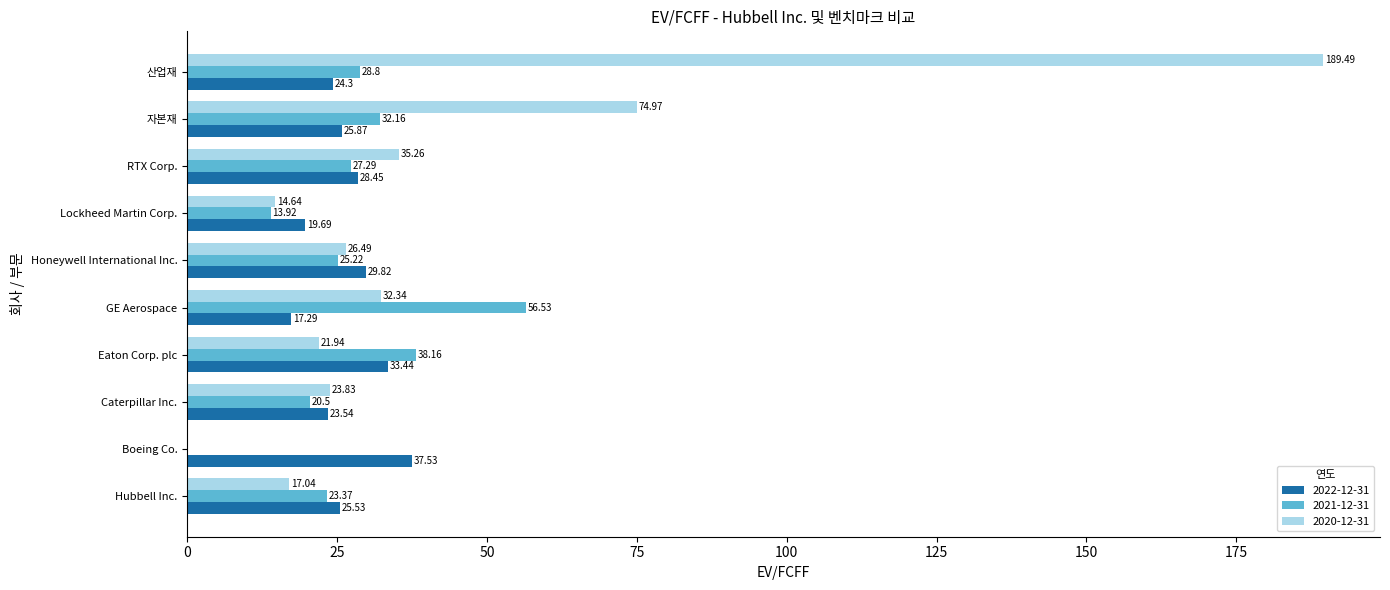

Between GE Aerospace and 자본재, which series saw the biggest shift?

2020-12-31